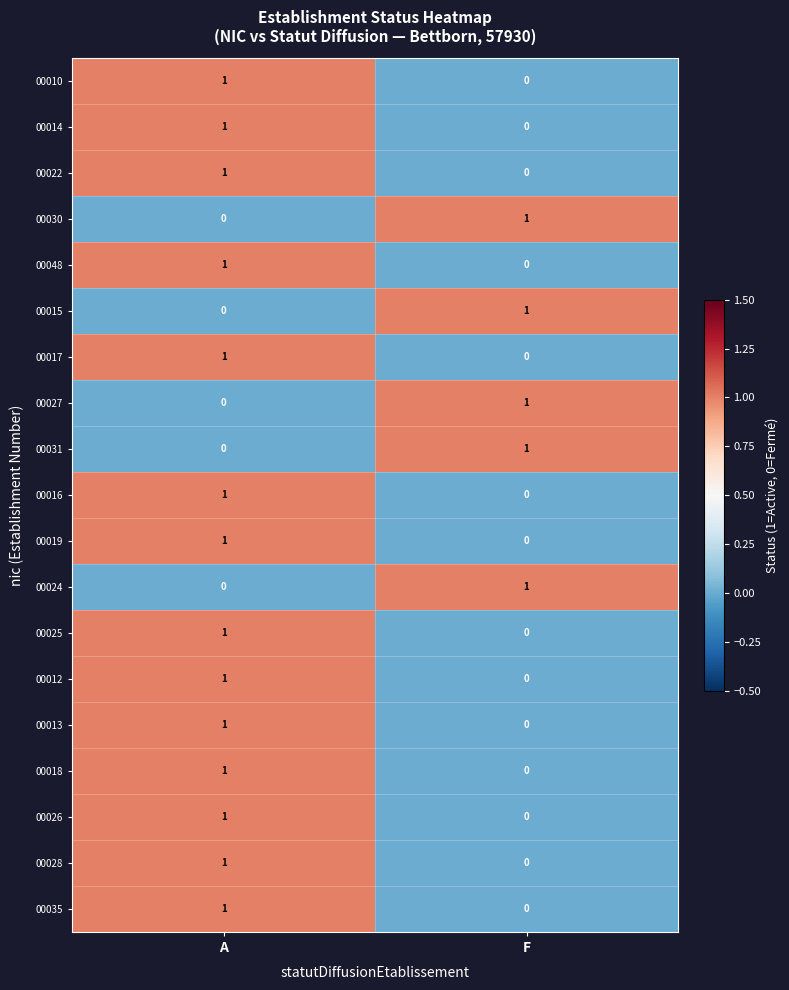

Is it true that 00010 equals 1 at A?

True